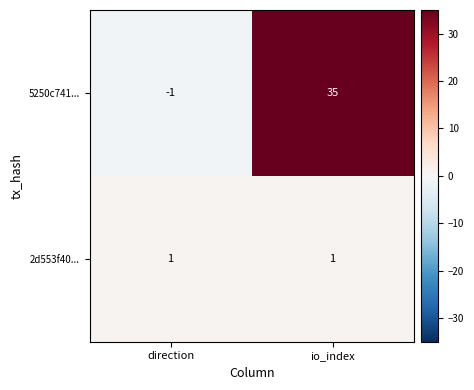

Which series changed the most between direction and io_index?

5250c741...